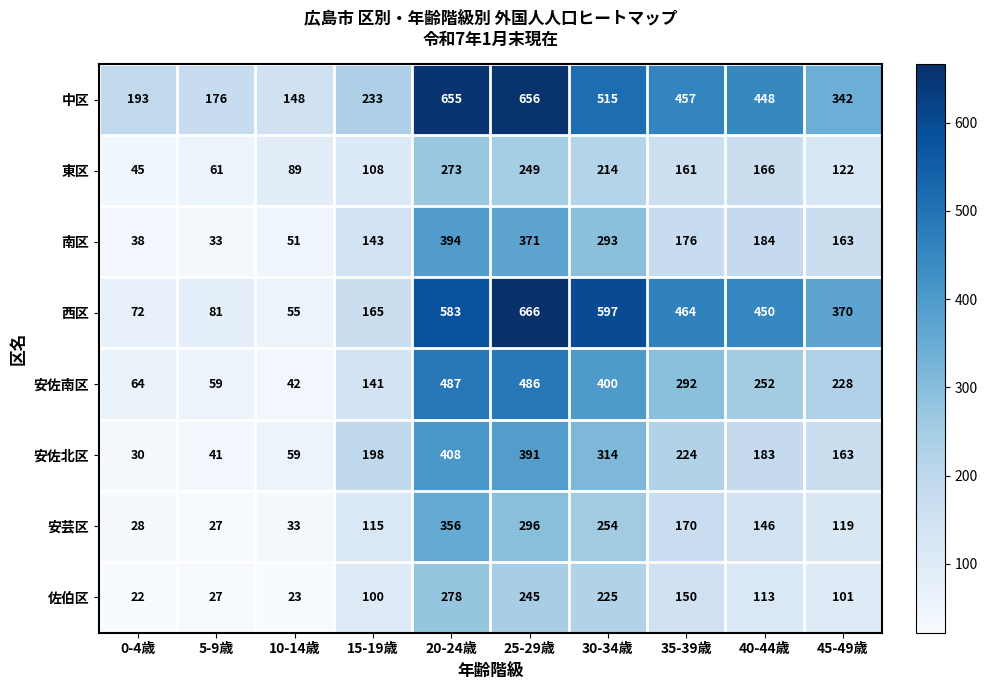

The value of 東区 at 0-4歳 is 29. True or false?

False